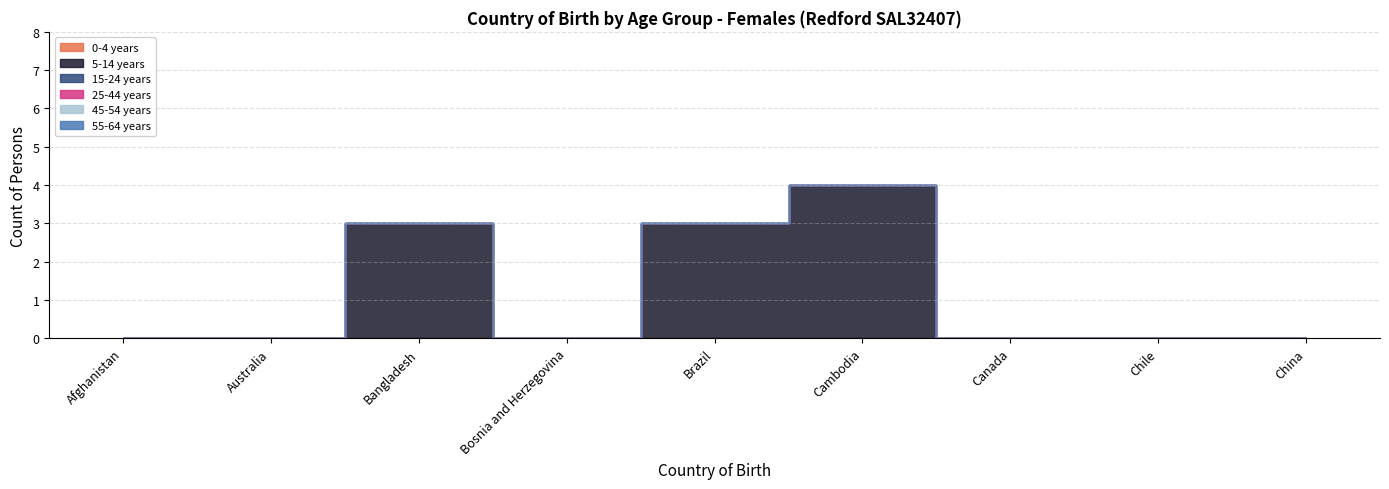

True or false: 5-14 years has more than 1 points higher than both neighbors.

True